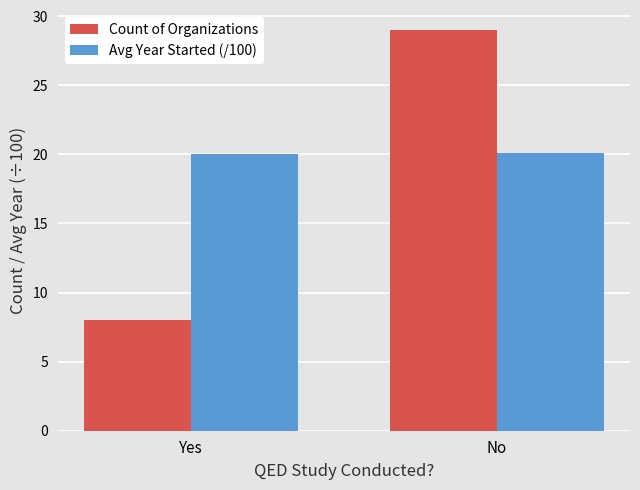

What is the sum of the Count of Organizations values at Yes and No?

37.0